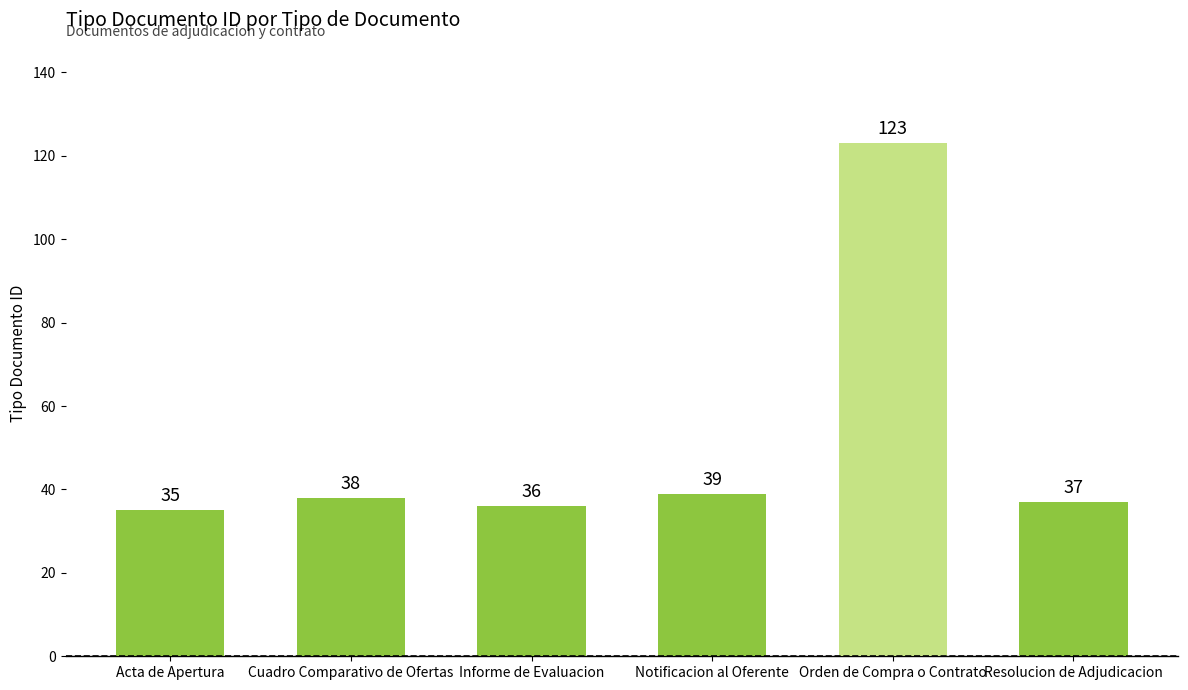

What is the greatest value displayed?

123